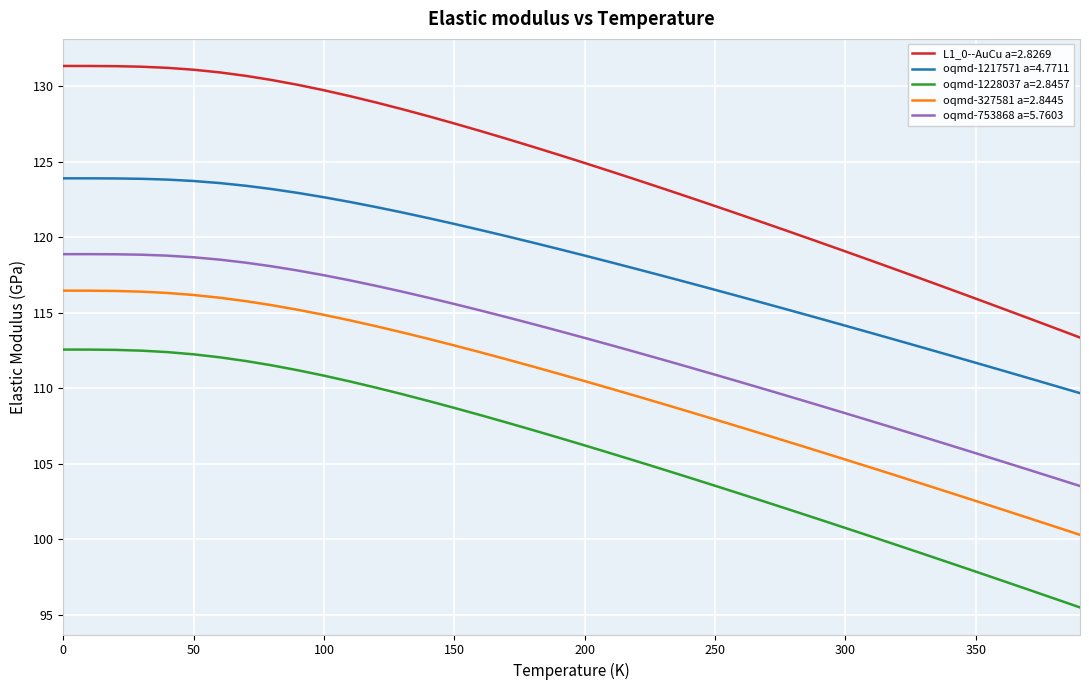

What is the difference between the maximum and minimum values in the oqmd-1228037 a=2.8457 series?

17.1